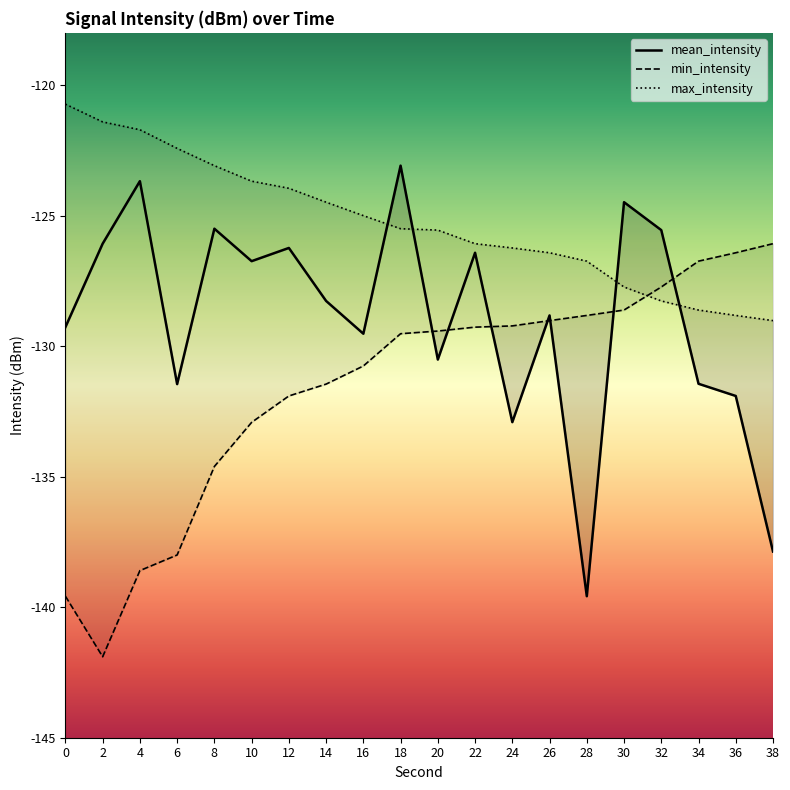

Reading left to right, what are all the values shown in this chart?

mean_intensity: 0=-129.3	2=-126.1	4=-123.7	6=-131.5	8=-125.5	10=-126.7	12=-126.2	14=-128.3	16=-129.5	18=-123.1	20=-130.5	22=-126.4	24=-132.9	26=-128.8	28=-139.6	30=-124.5	32=-125.6	34=-131.4	36=-131.9	38=-137.9
min_intensity: 0=-139.6	2=-141.9	4=-138.6	6=-138.0	8=-134.6	10=-132.9	12=-131.9	14=-131.5	16=-130.8	18=-129.5	20=-129.4	22=-129.3	24=-129.2	26=-129.0	28=-128.8	30=-128.6	32=-127.7	34=-126.7	36=-126.4	38=-126.1
max_intensity: 0=-120.7	2=-121.4	4=-121.7	6=-122.4	8=-123.1	10=-123.7	12=-124.0	14=-124.5	16=-125.0	18=-125.5	20=-125.6	22=-126.1	24=-126.2	26=-126.4	28=-126.7	30=-127.7	32=-128.3	34=-128.6	36=-128.8	38=-129.0